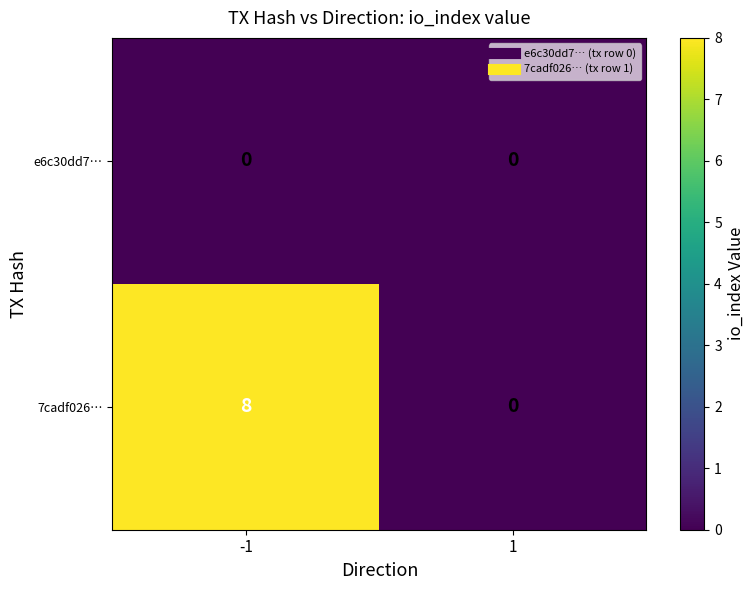

Rank the series by their average value, from highest to lowest.

7cadf026…, e6c30dd7…